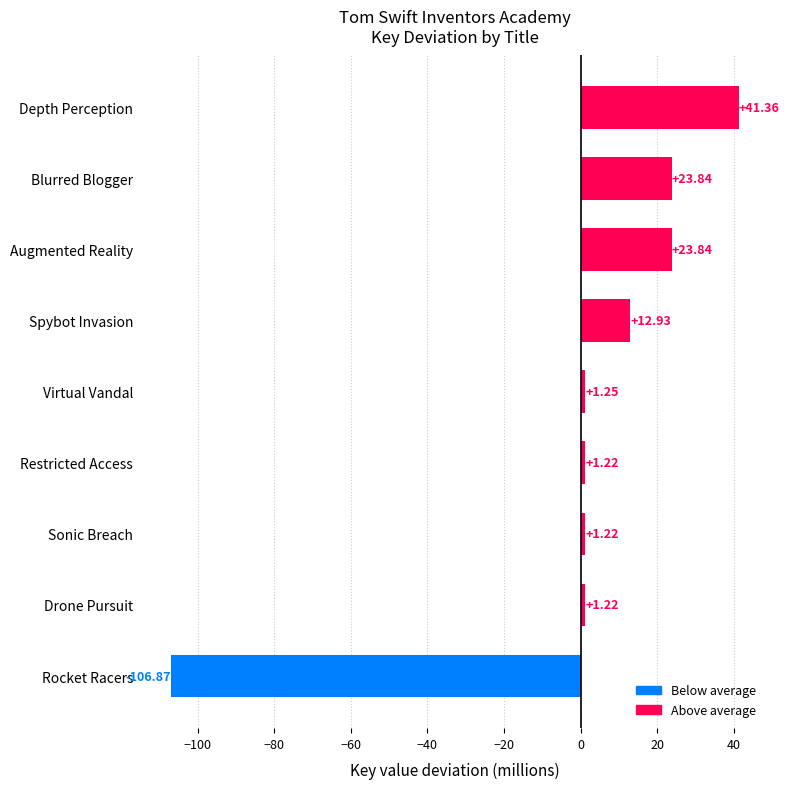

Count the number of categories in the chart.

9